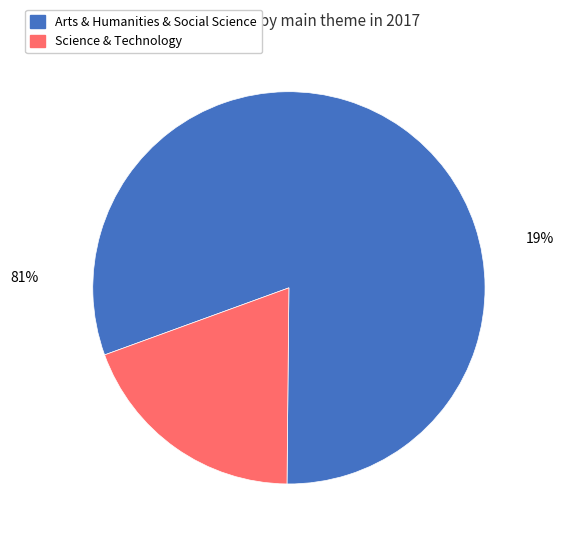

Count the number of slices in the pie.

2